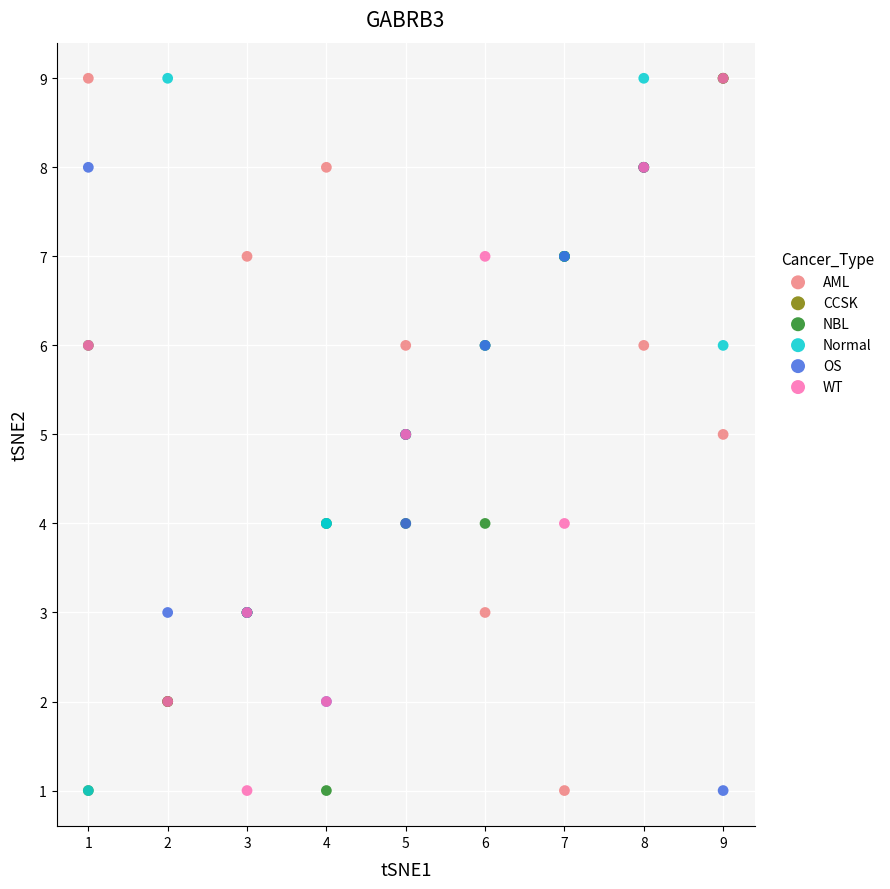

What are all the series names shown in the legend?

AML, CCSK, NBL, Normal, OS, WT